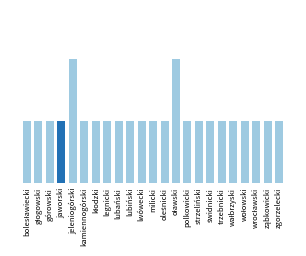

What is the label of the 10th bar from the left?

lubiński